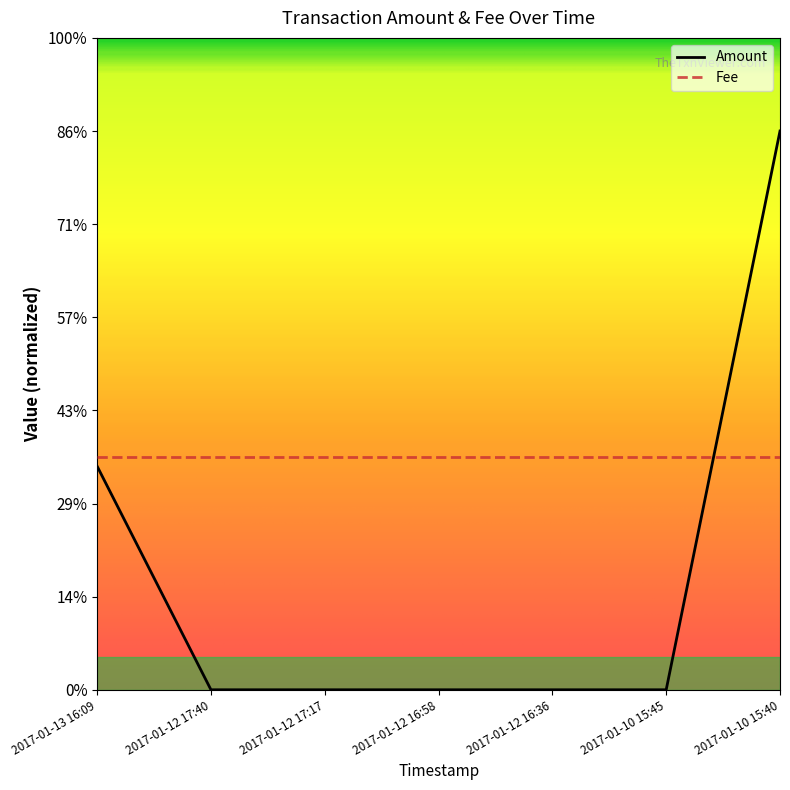

What is the label of the 6th point from the left?

2017-01-10 15:45